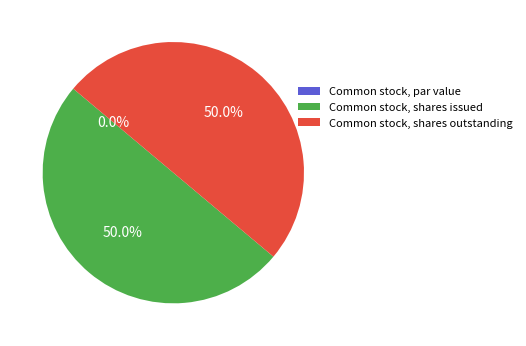

True or false: Common stock, par value accounts for 0% of the total.

True